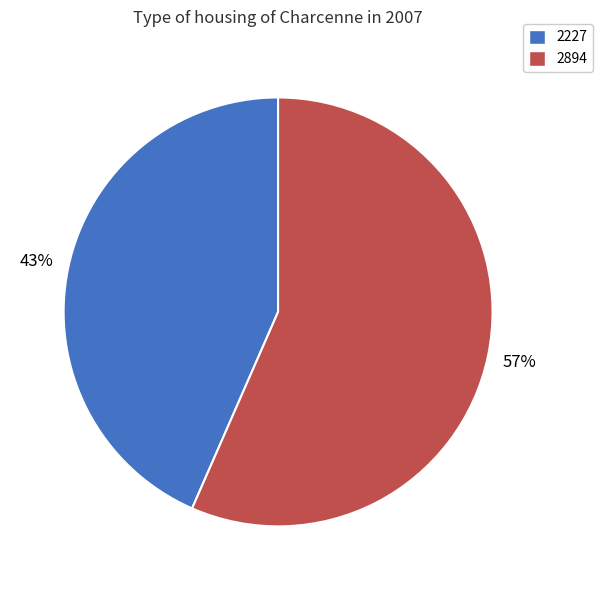

How many slices are in this pie chart?

2